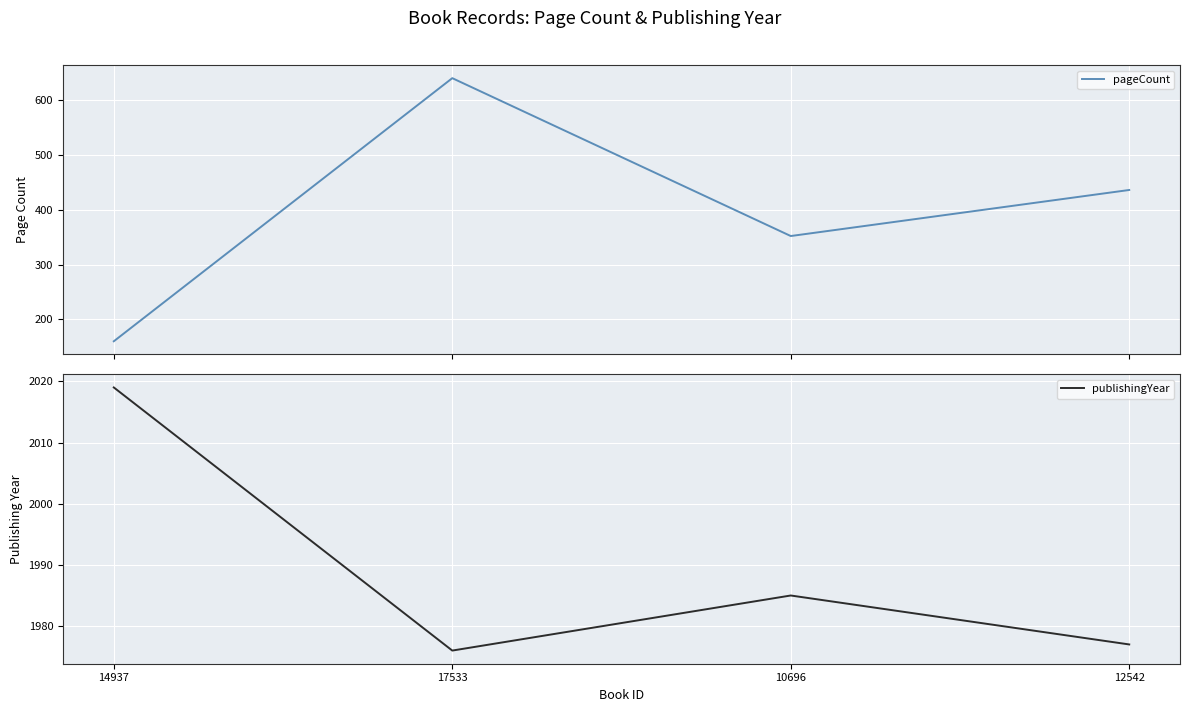

Which has a higher value, 14937 or 12542?

12542